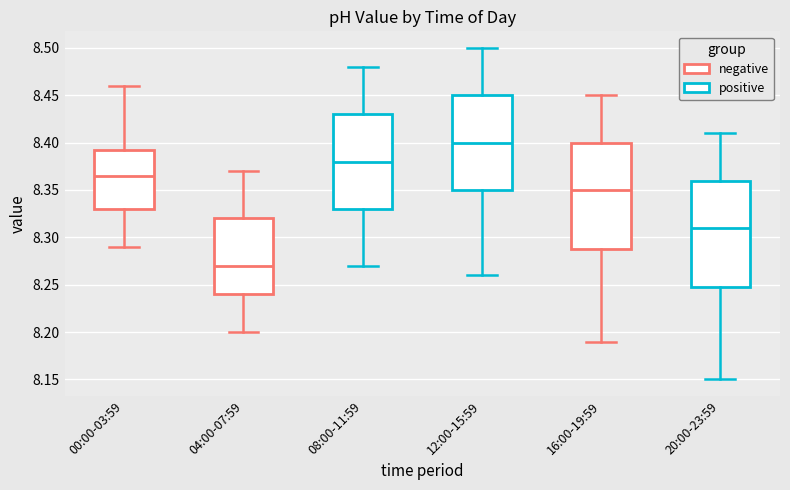

Reading left to right, read every box against the y-axis: the position of its median line, the range the box covers, and the ends of its whiskers. The values are not printed on the chart, so give them approximately, as read against the axis.

00:00-03:59: median 8.365, box 8.330 to 8.395, whiskers 8.290 to 8.460
04:00-07:59: median 8.270, box 8.240 to 8.320, whiskers 8.200 to 8.370
08:00-11:59: median 8.380, box 8.330 to 8.430, whiskers 8.270 to 8.480
12:00-15:59: median 8.400, box 8.350 to 8.450, whiskers 8.260 to 8.500
16:00-19:59: median 8.350, box 8.290 to 8.400, whiskers 8.190 to 8.450
20:00-23:59: median 8.310, box 8.250 to 8.360, whiskers 8.150 to 8.410